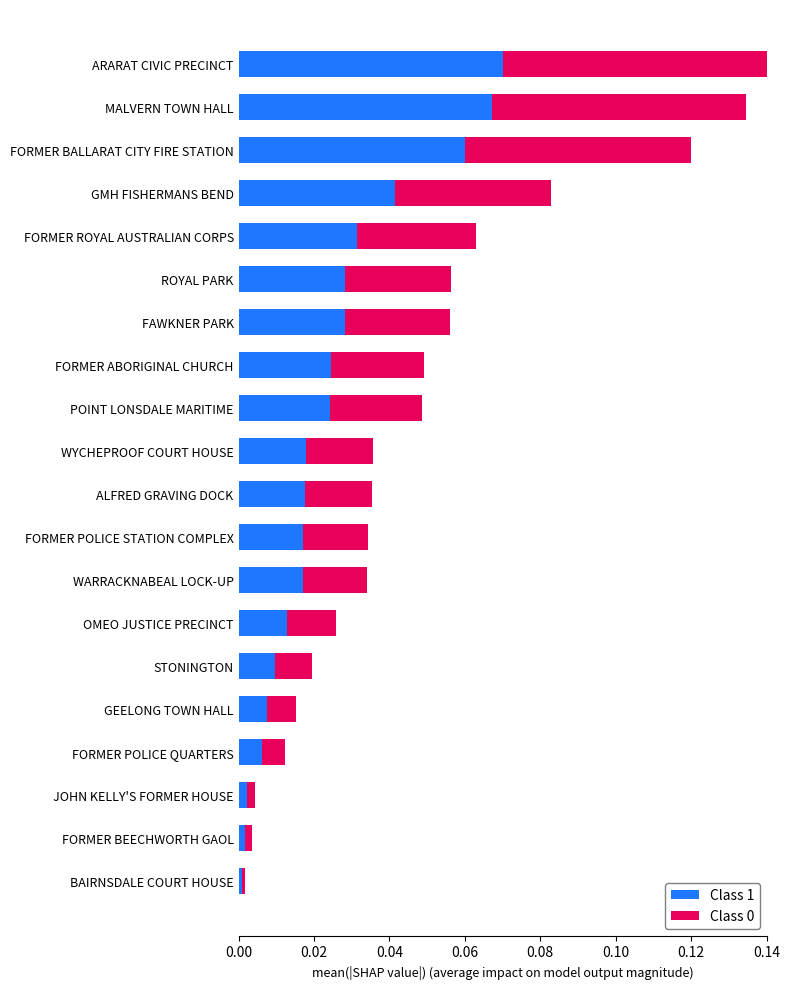

Count the number of data series in this chart.

2